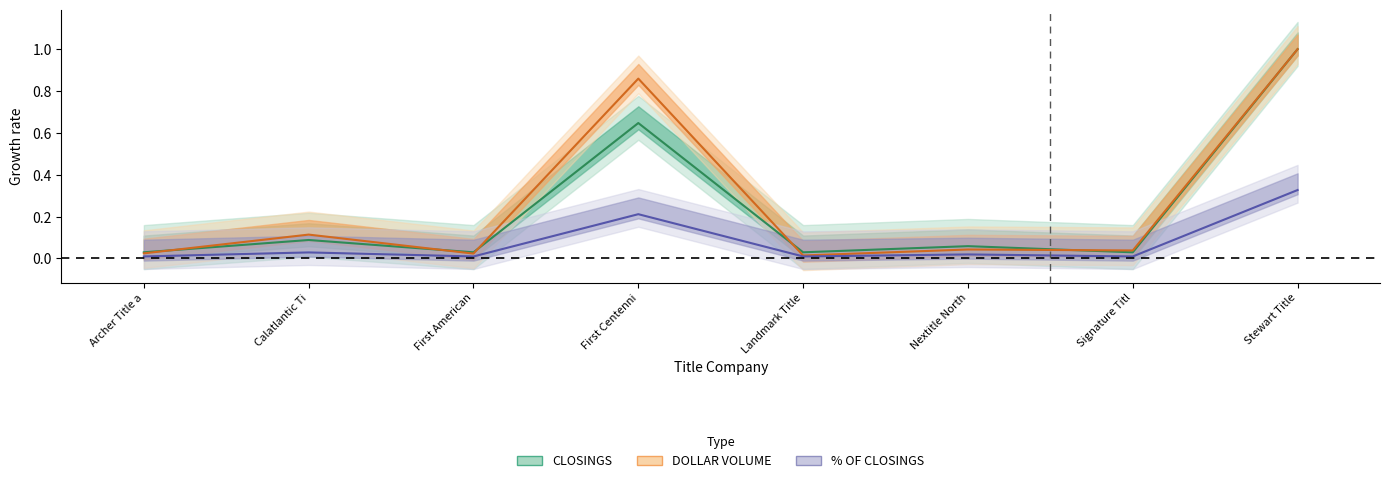

Rank the categories by DOLLAR VOLUME value from lowest to highest.

Landmark Title, First American, Archer Title a, Signature Titl, Nextitle North, Calatlantic Ti, First Centenni, Stewart Title